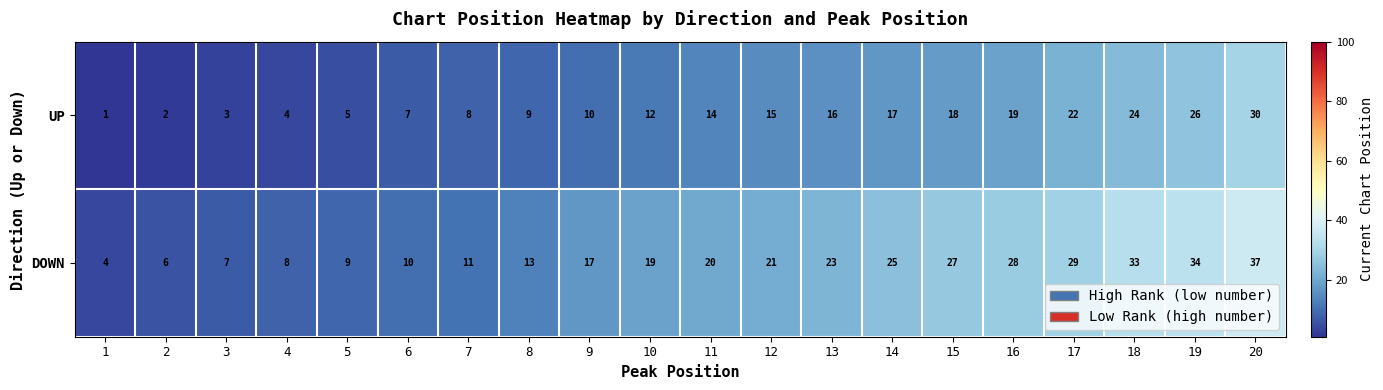

At which label is DOWN closest to 20?

11